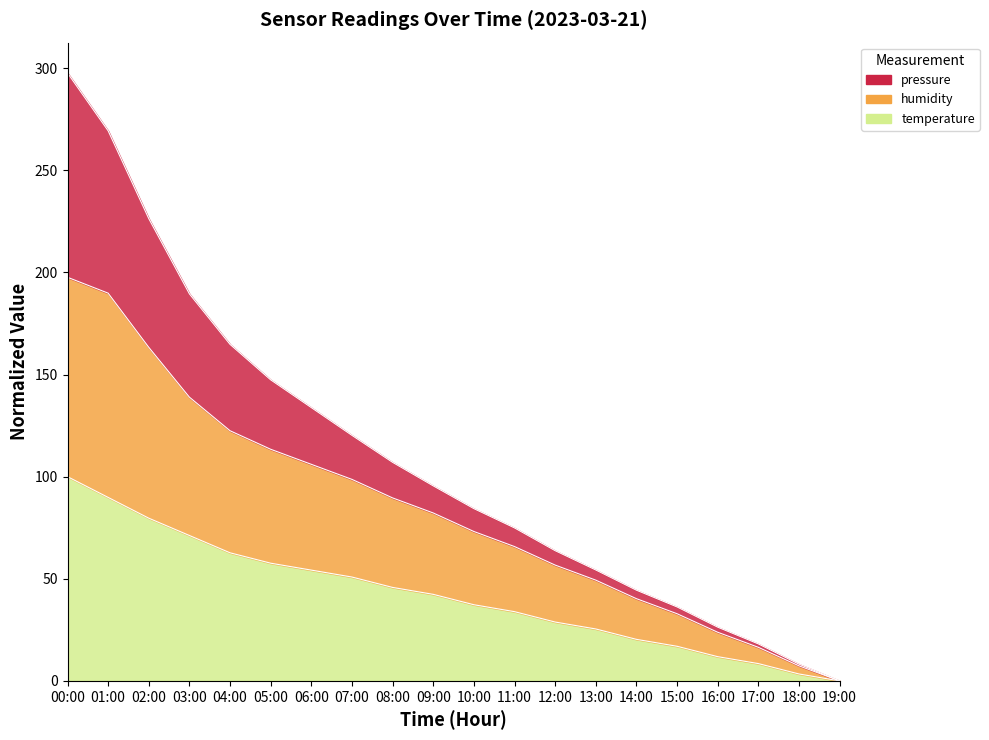

Does the chart have visible grid lines?

No